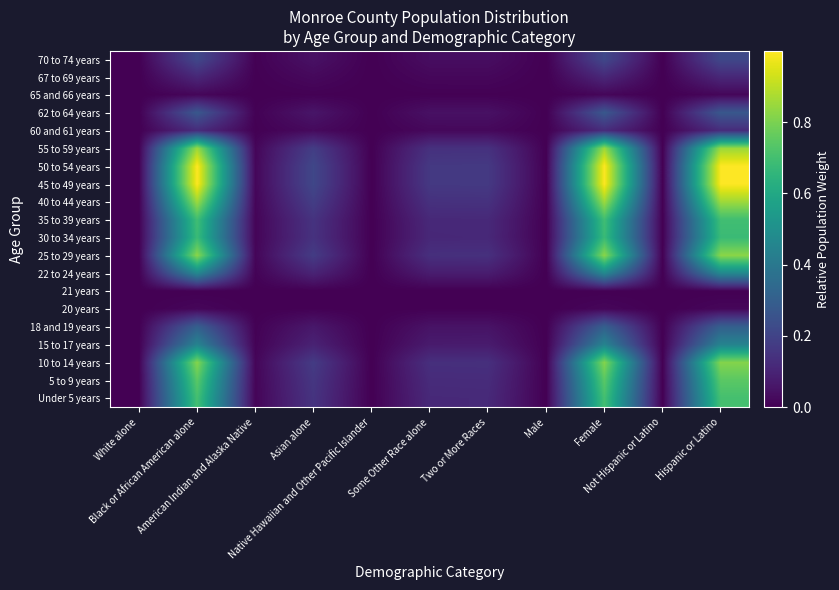

At which category is the sum across all series the highest?

Black or African American alone